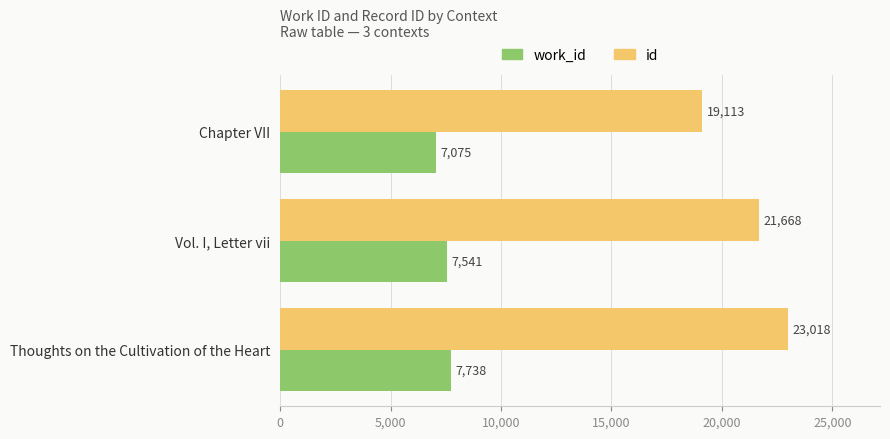

What is the difference between the highest and lowest values at Thoughts on the Cultivation of the Heart?

15280